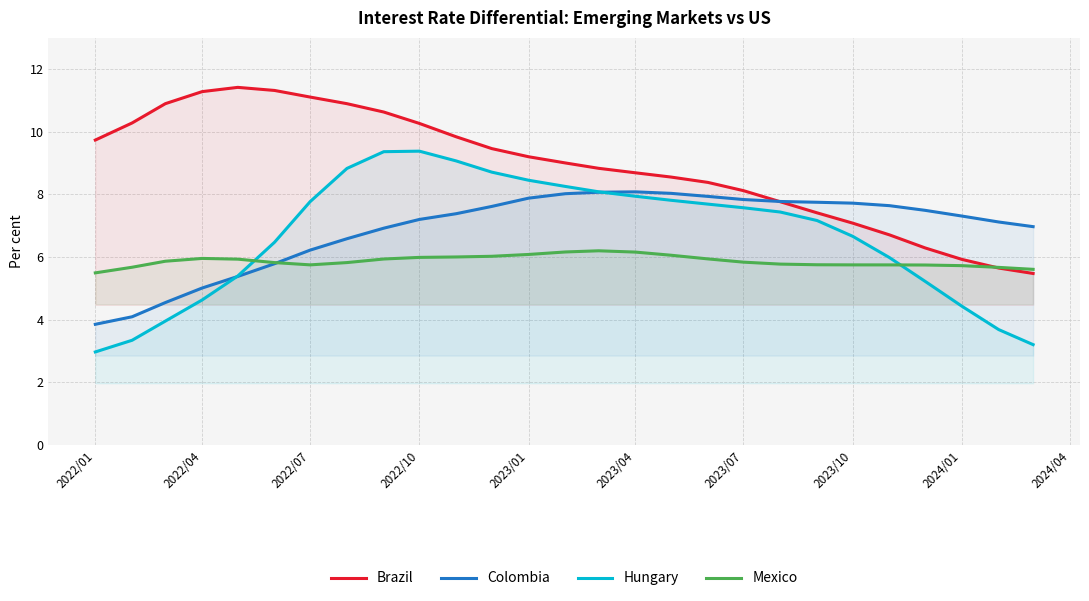

At how many categories does at least one series exceed 5?

27